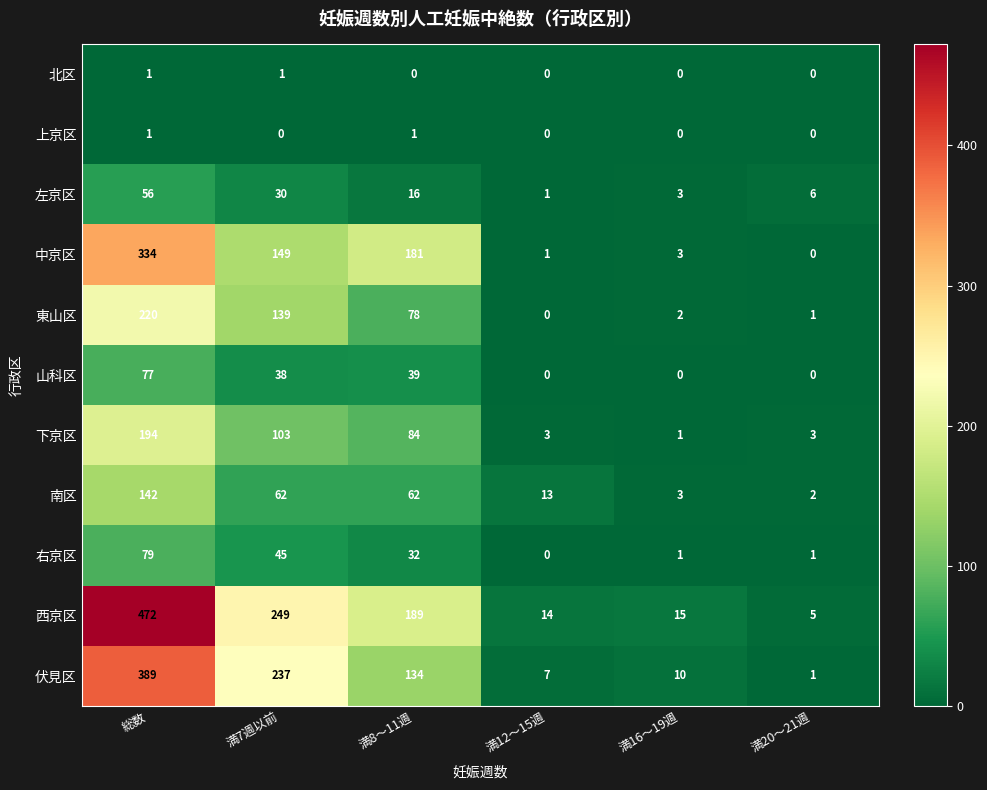

How many values in the 下京区 series are below 84?

3